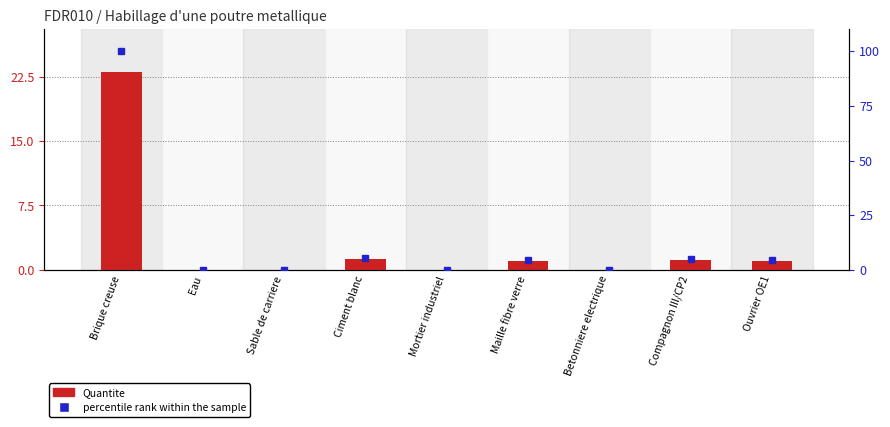

Count the number of categories in the chart.

9